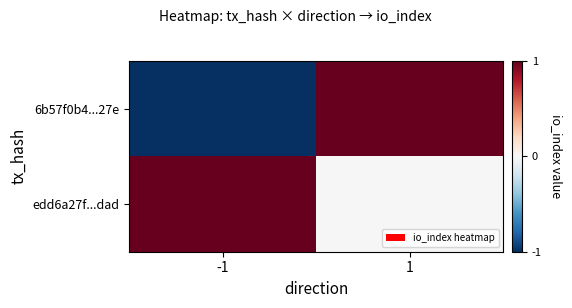

Reading left to right, what are all the values shown in this chart?

6b57f0b4...27e: -1=-1	1=1
edd6a27f...dad: -1=1	1=0